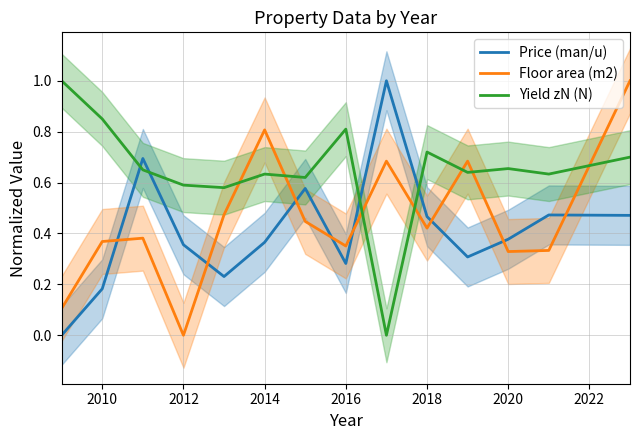

Is it true that Yield zN (N) equals 0.9 at 2014?

False